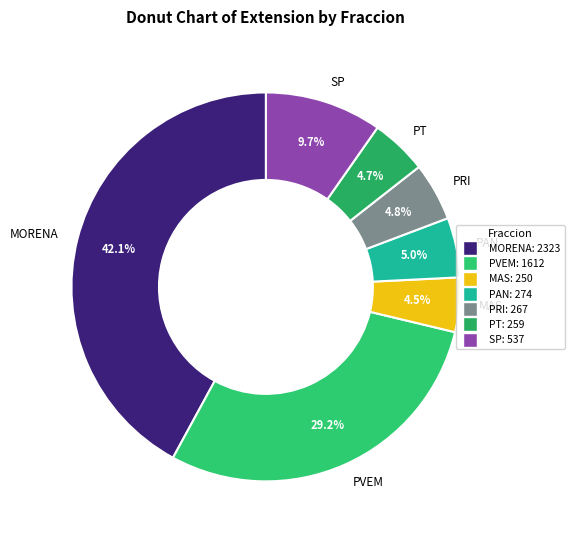

Count the number of slices in the pie.

7